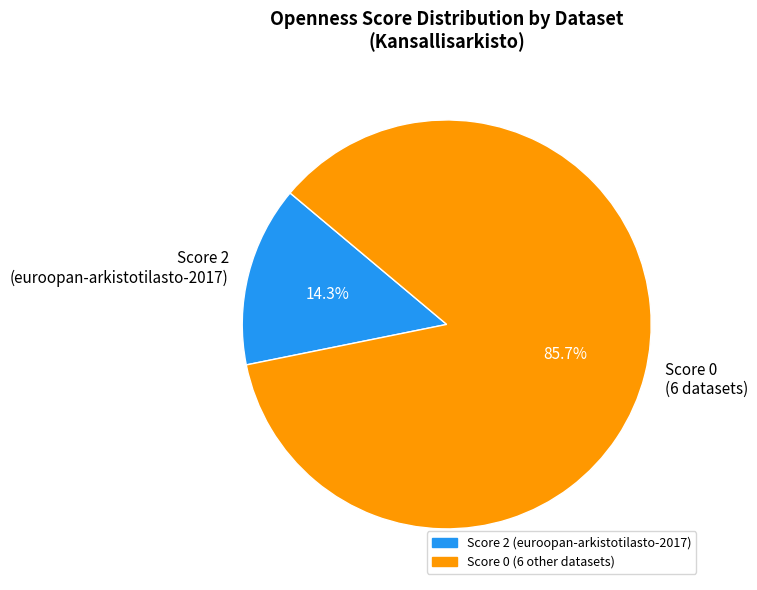

Which slice is the smallest?

Score 2 (euroopan-arkistotilasto-2017)